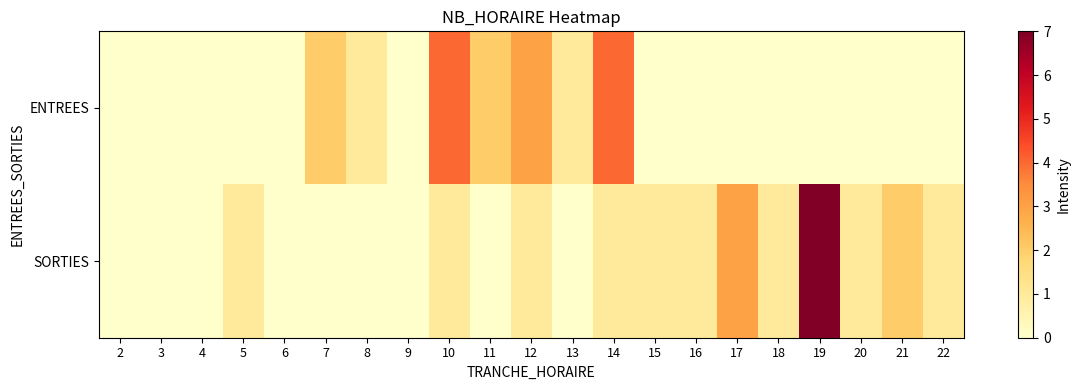

At how many categories does at least one series exceed 0?

16